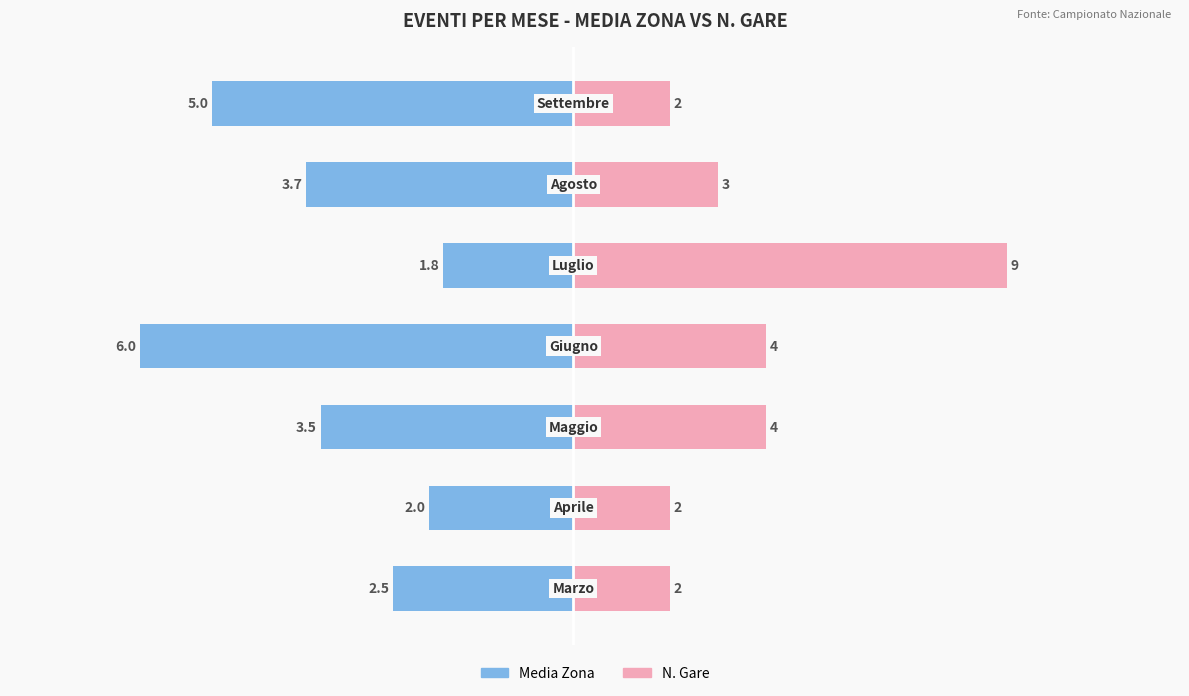

Count the number of categories in the chart.

7